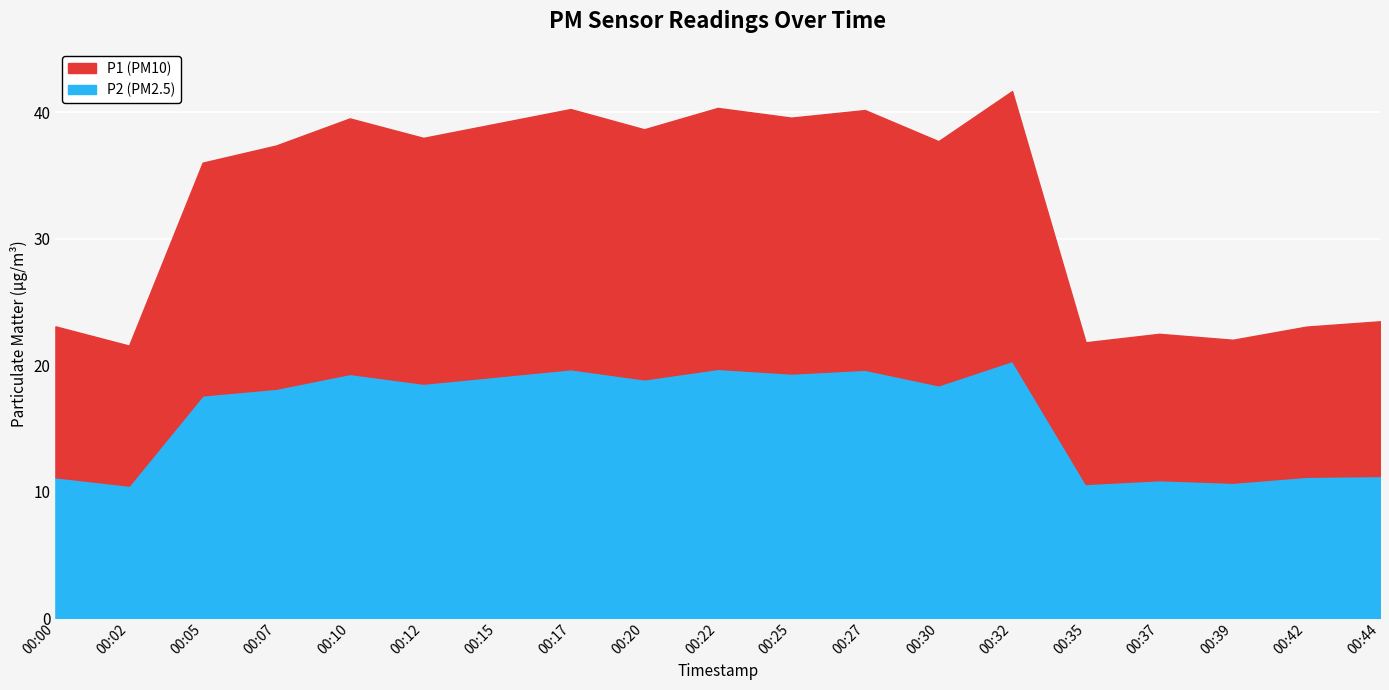

True or false: P1 has a value of 7.4 at 00:35.

False